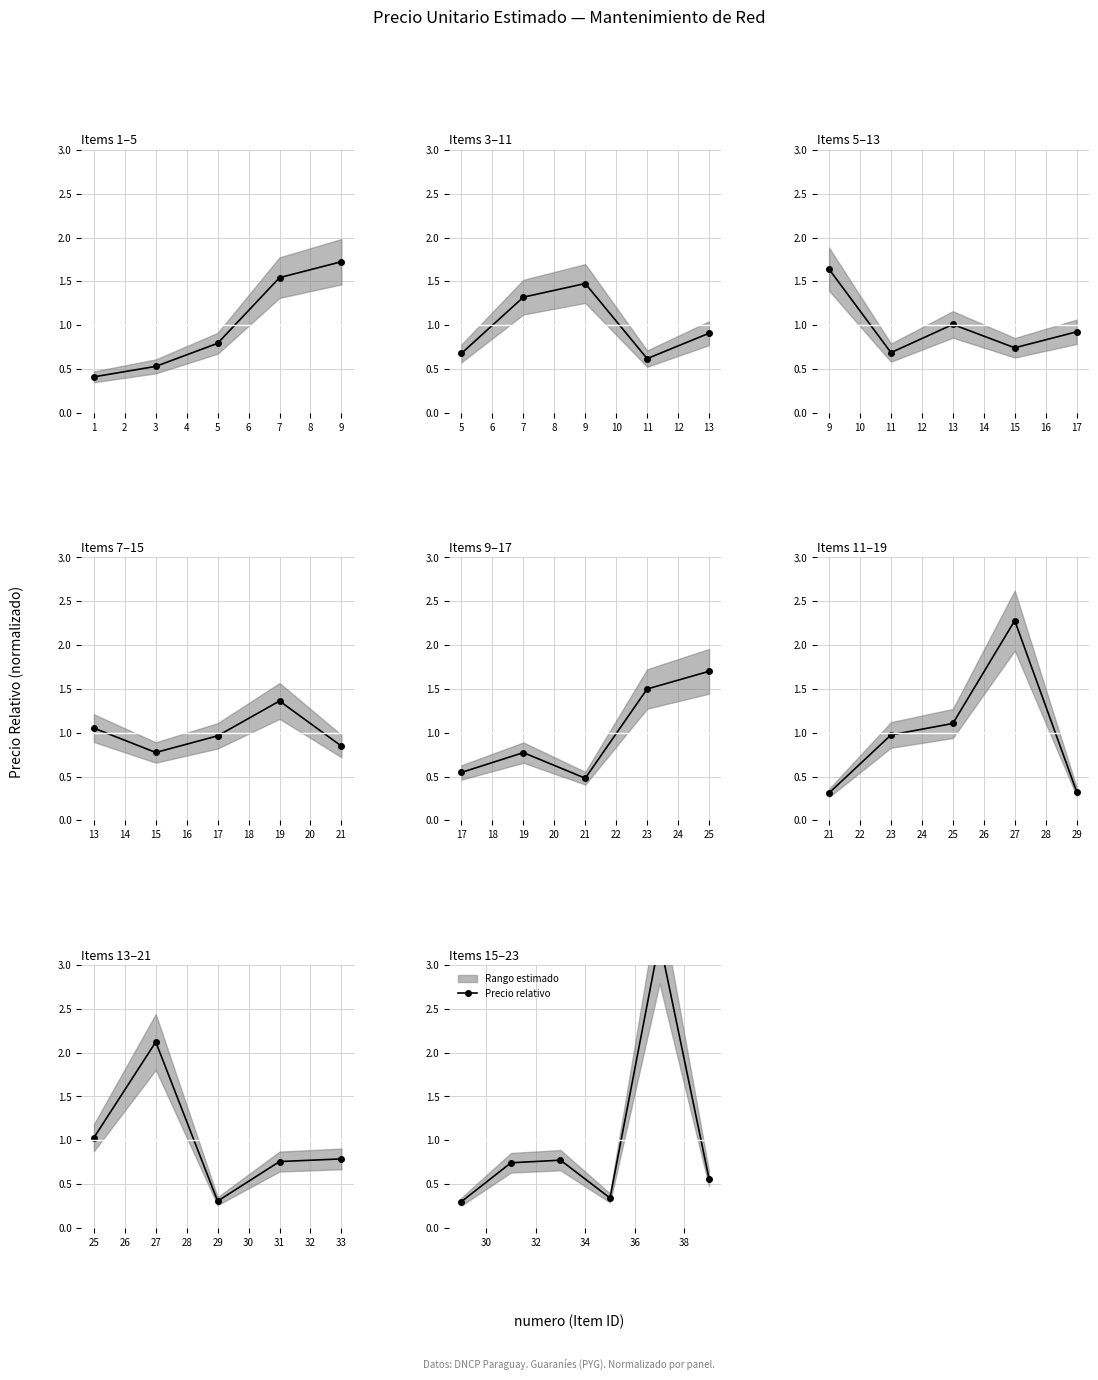

The chart shows a value of 1.2 at 2. True or false?

False